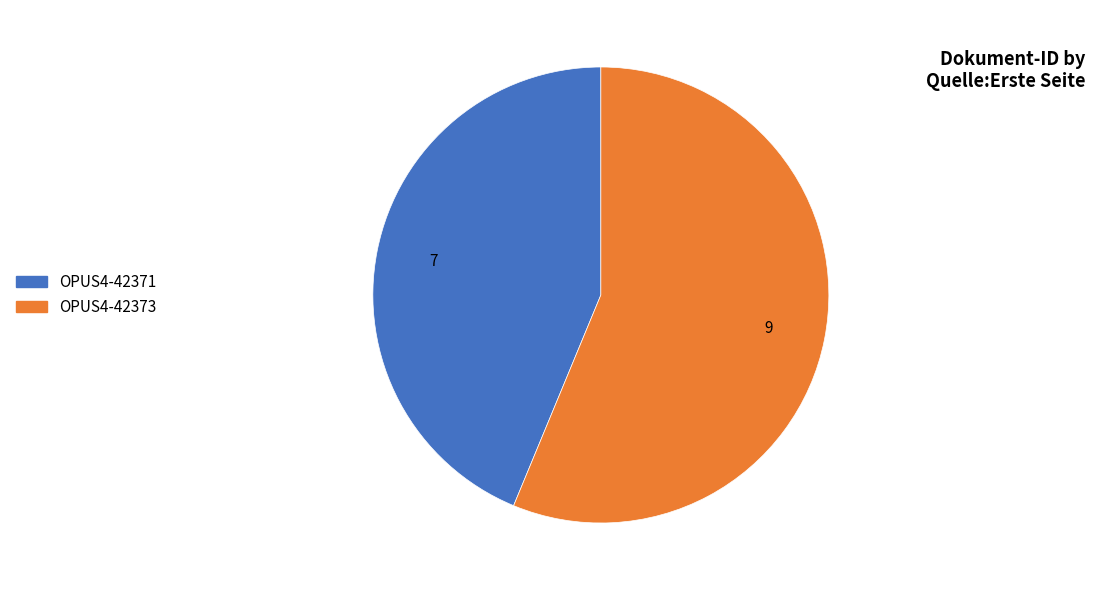

Approximately how many times larger is the value at OPUS4-42373 compared to OPUS4-42371?

1.3